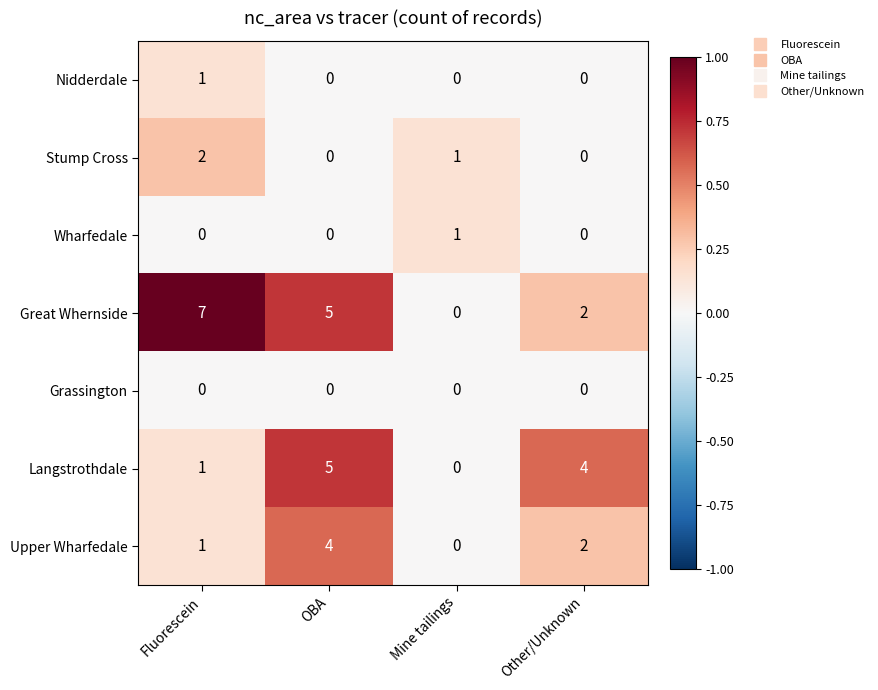

At how many categories does at least one series exceed 0?

4